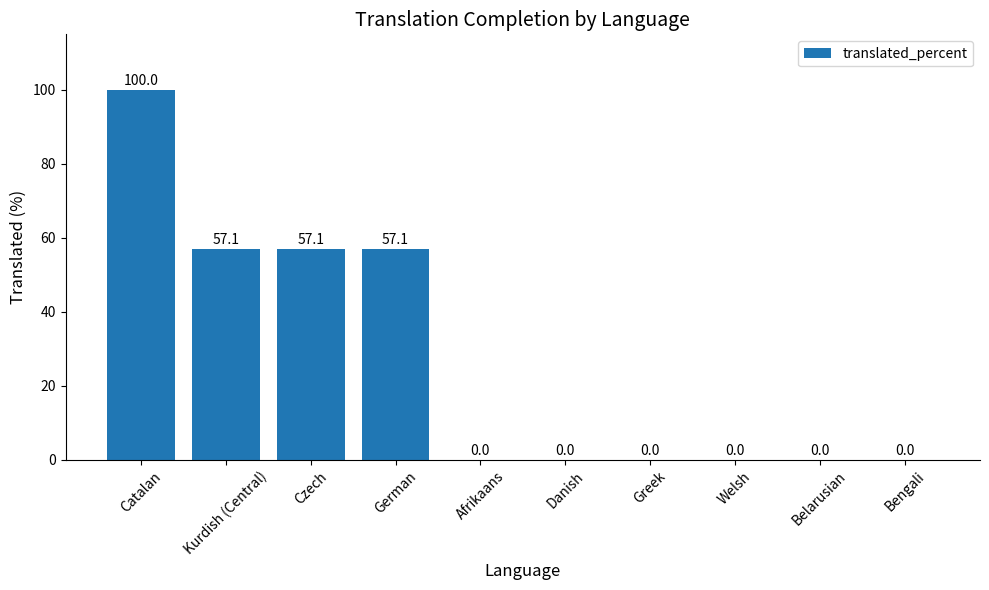

The chart shows a value of 88.3 at Kurdish (Central). True or false?

False